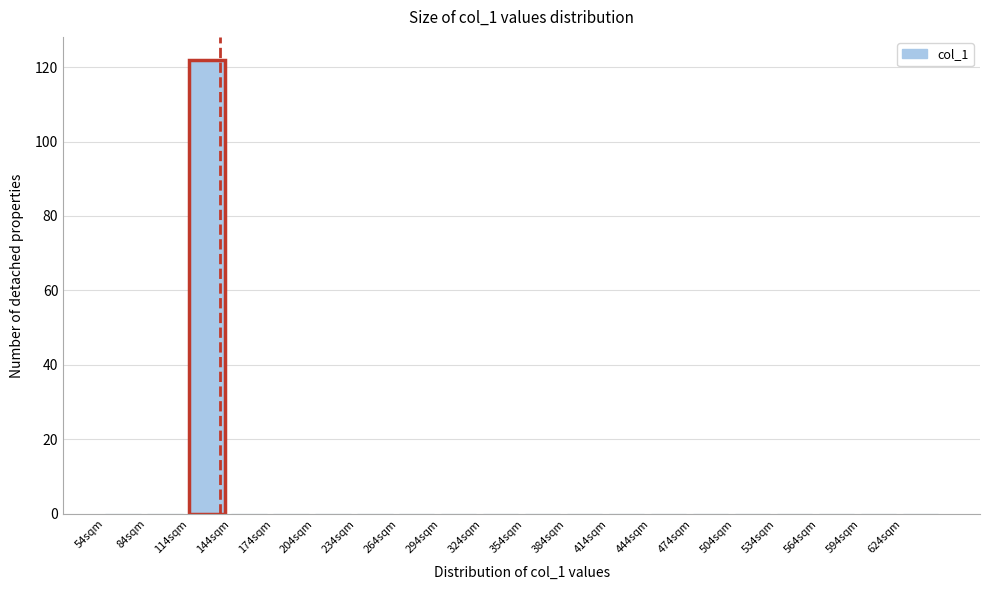

Reading left to right, list every bar in this chart as the range it spans on the x-axis followed by its height. Neither the bar edges nor the heights are printed on the chart, so give them approximately, as read against the axes.

54 to 84: 0
84 to 114: 0
114 to 144: 122
144 to 174: 0
174 to 204: 0
204 to 234: 0
234 to 264: 0
264 to 294: 0
294 to 324: 0
324 to 354: 0
354 to 384: 0
384 to 414: 0
414 to 444: 0
444 to 474: 0
474 to 504: 0
504 to 534: 0
534 to 564: 0
564 to 594: 0
594 to 624: 0
624 to 654: 0